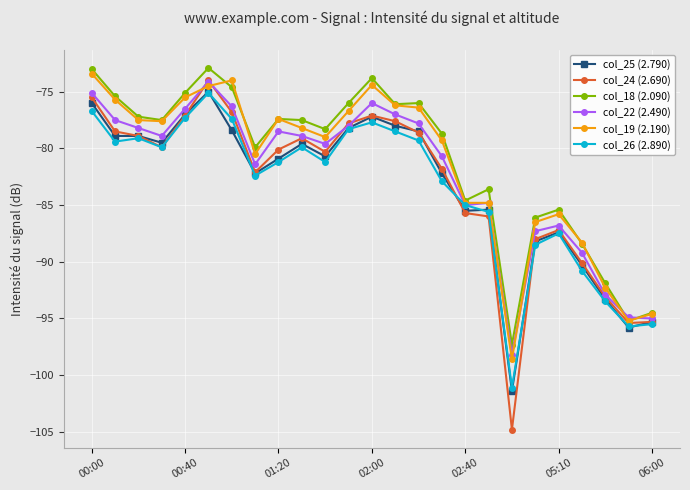

At how many categories does at least one series exceed -85?

18